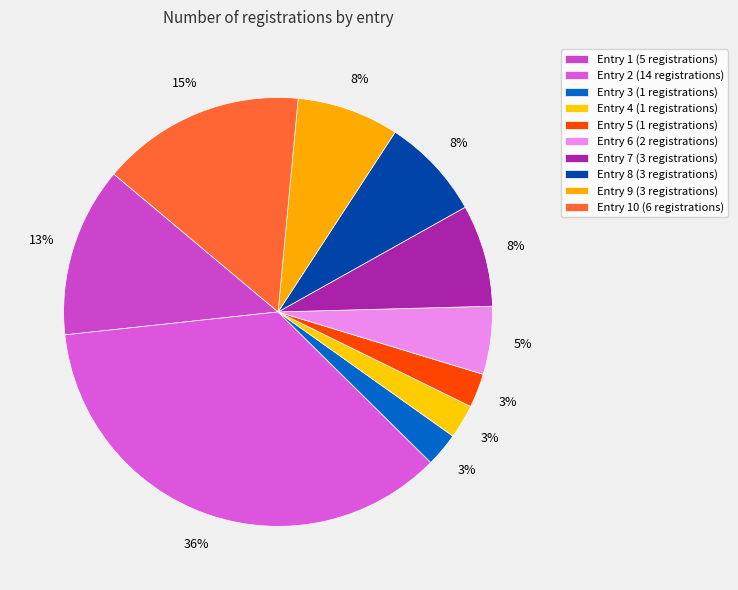

To the nearest percent, what is the difference between the largest and smallest slice percentages?

33%